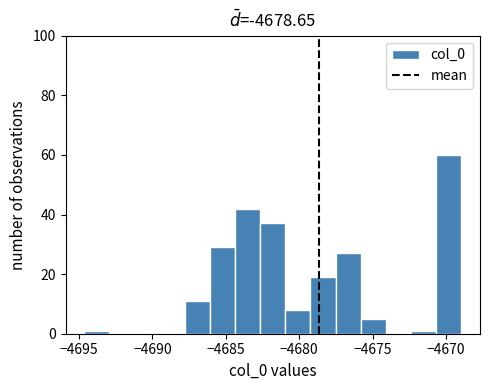

Read against the x-axis, roughly where is the centre of the tallest bar?

-4670.0